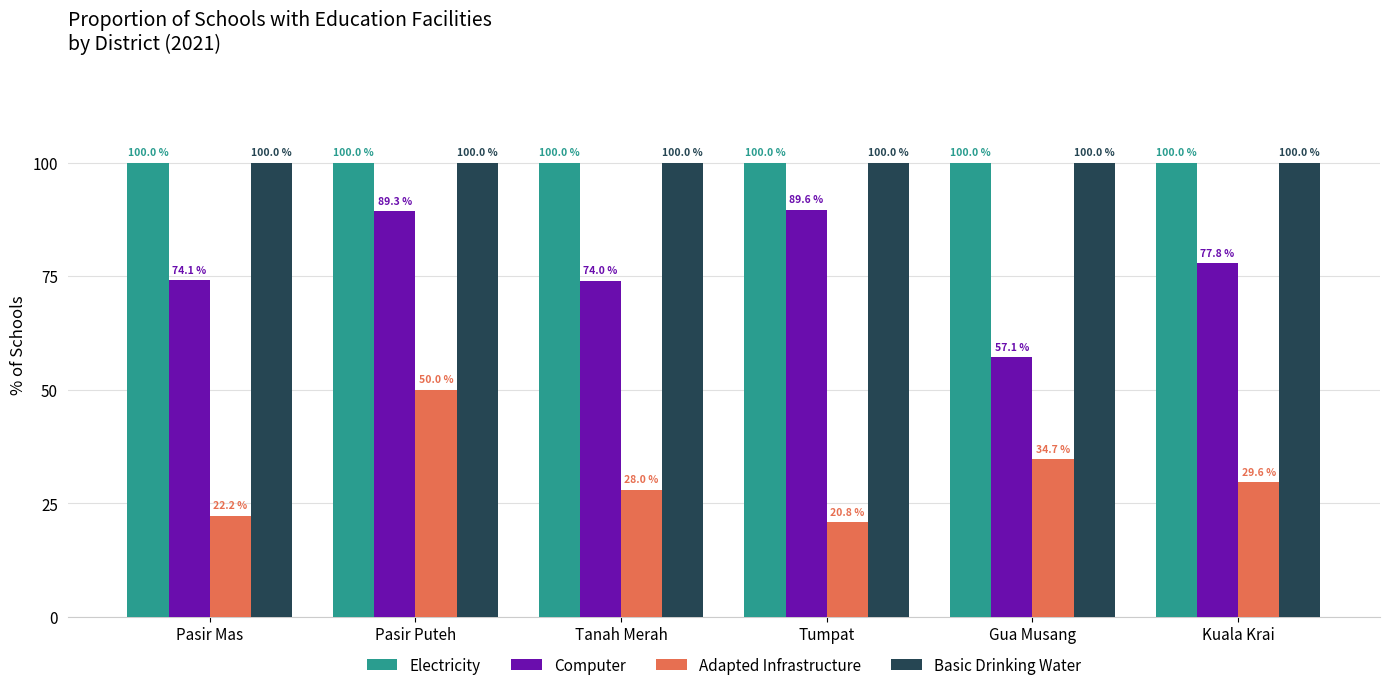

Which series has the largest range (max minus min)?

Computer